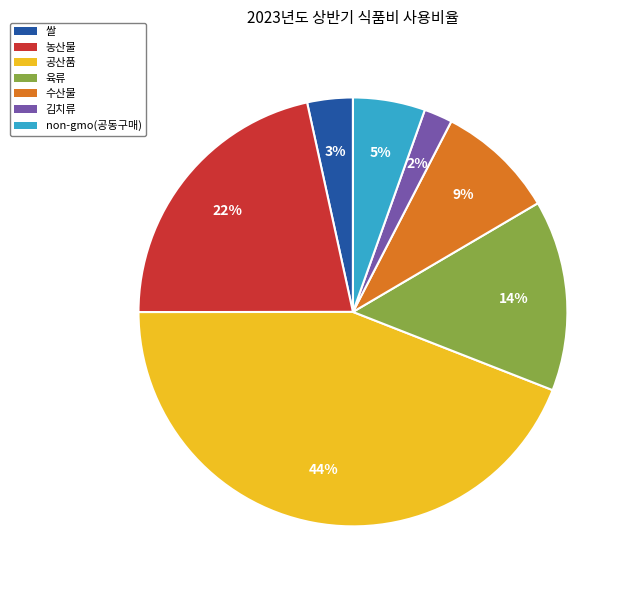

Does 공산품 account for over 50% of the chart?

No